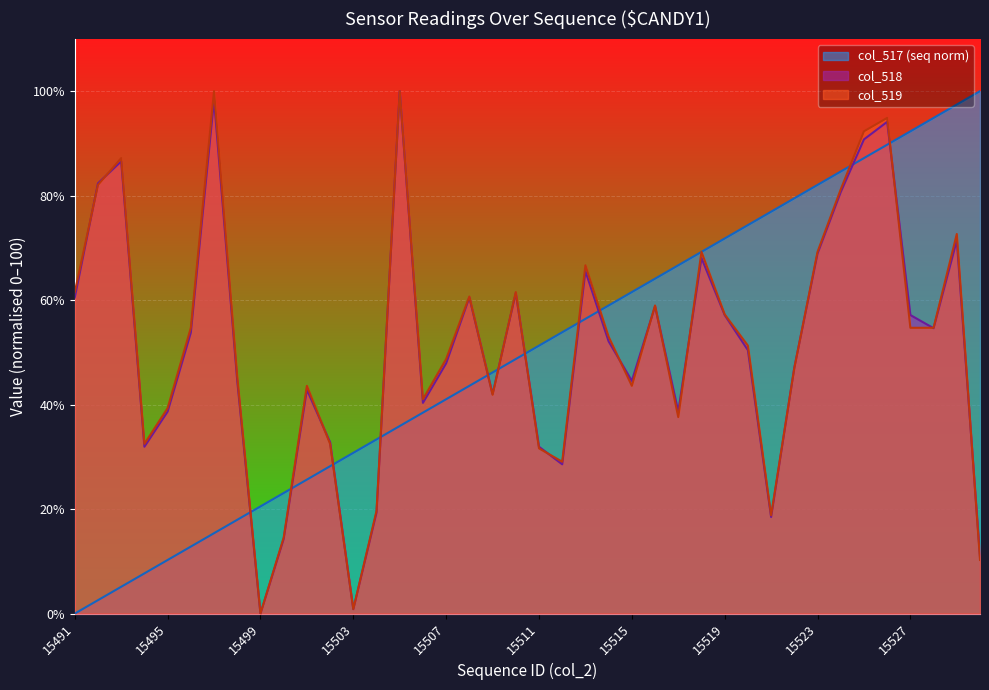

What is the approximate value of col_518 at 15520?

50.4